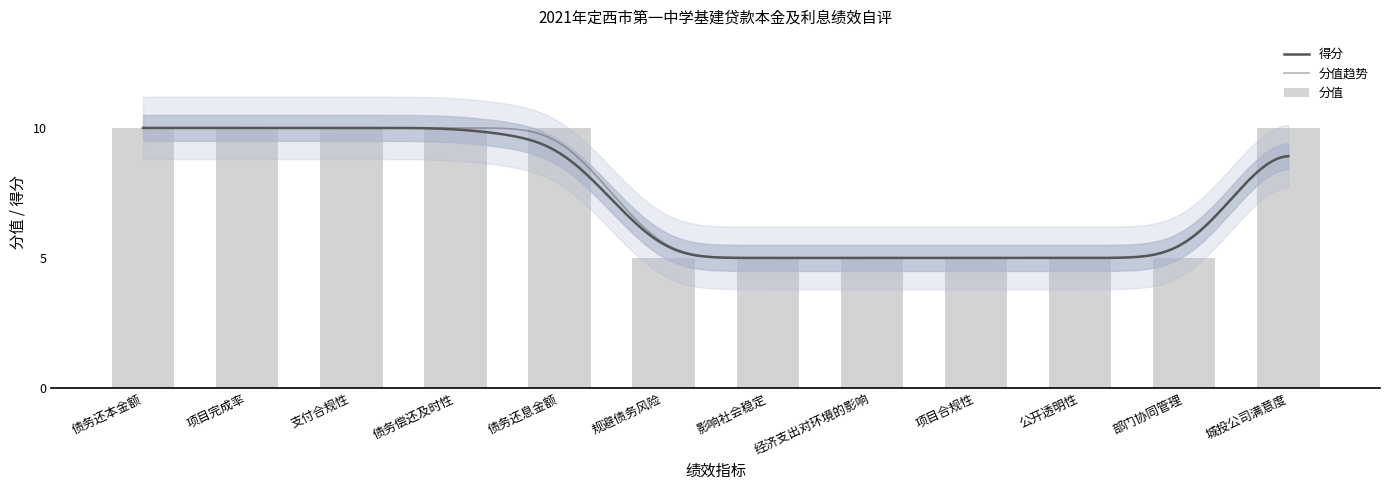

Rank the categories by value from lowest to highest.

规避债务风险, 影响社会稳定, 经济支出对环境的影响, 项目合规性, 公开透明性, 部门协同管理, 债务还本金额, 项目完成率, 支付合规性, 债务偿还及时性, 债务还息金额, 城投公司满意度